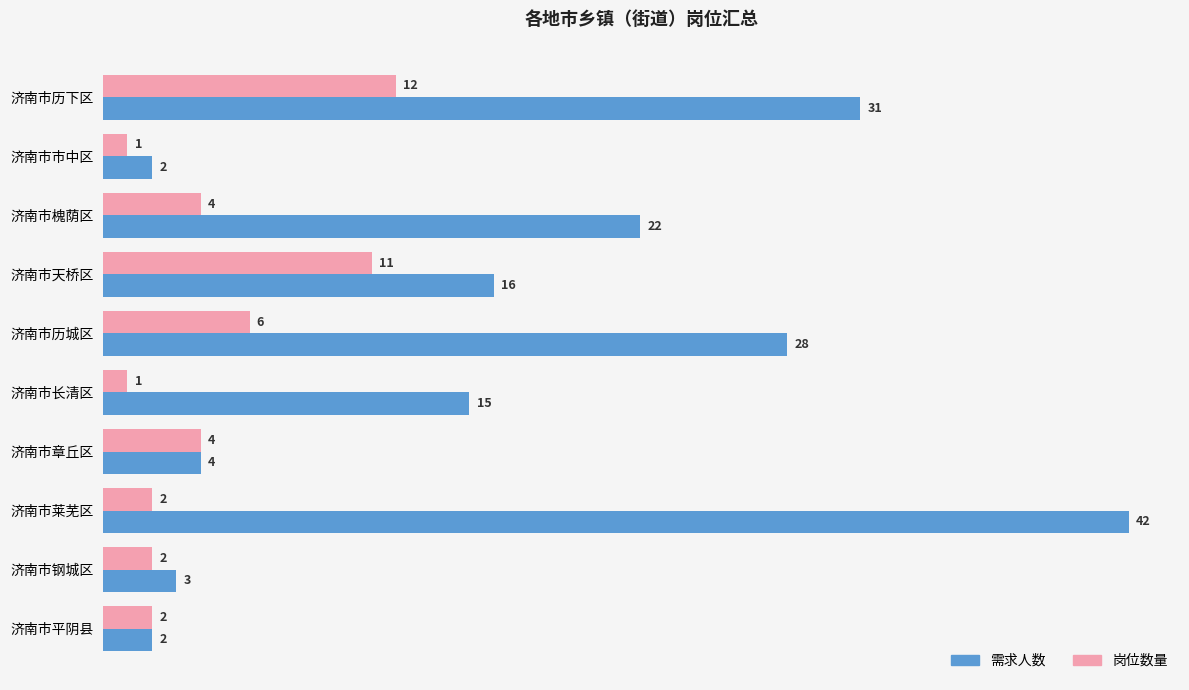

What are all the series names shown in the legend?

需求人数, 岗位数量